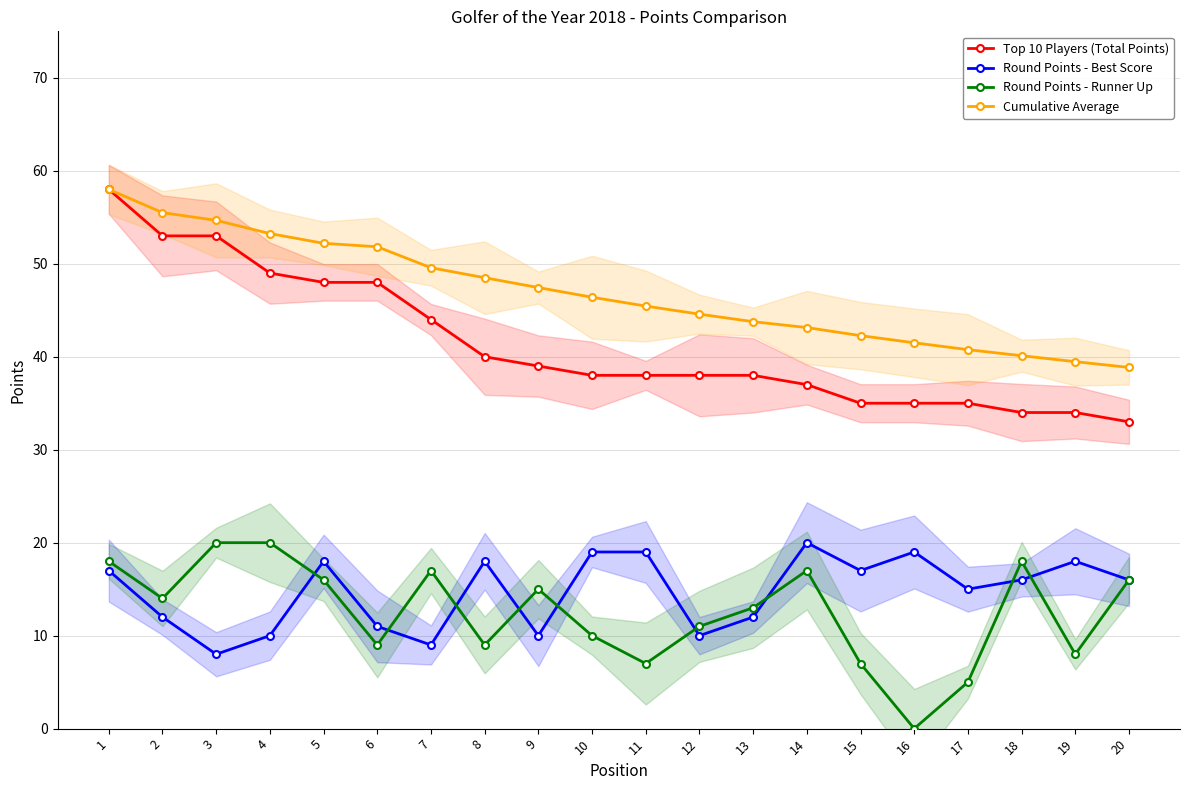

How many series are shown in this chart?

4